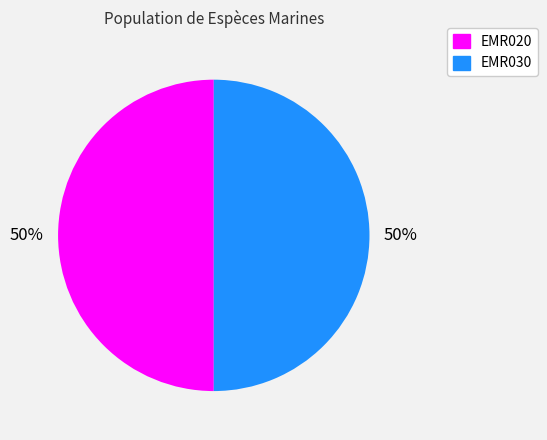

What percentage is the EMR030 slice, to the nearest percent?

50%